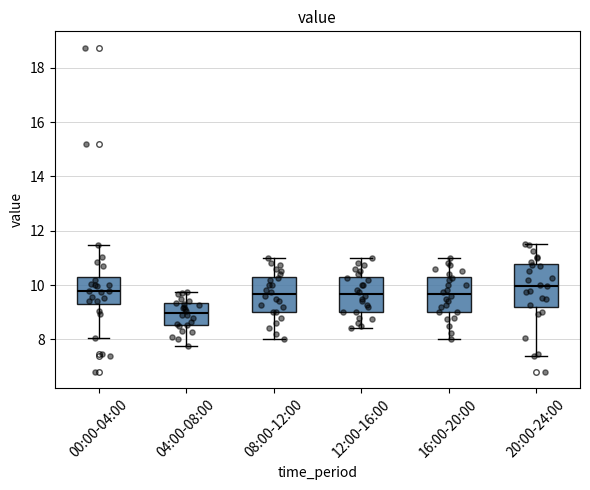

Which box's median line is the highest?

20:00-24:00